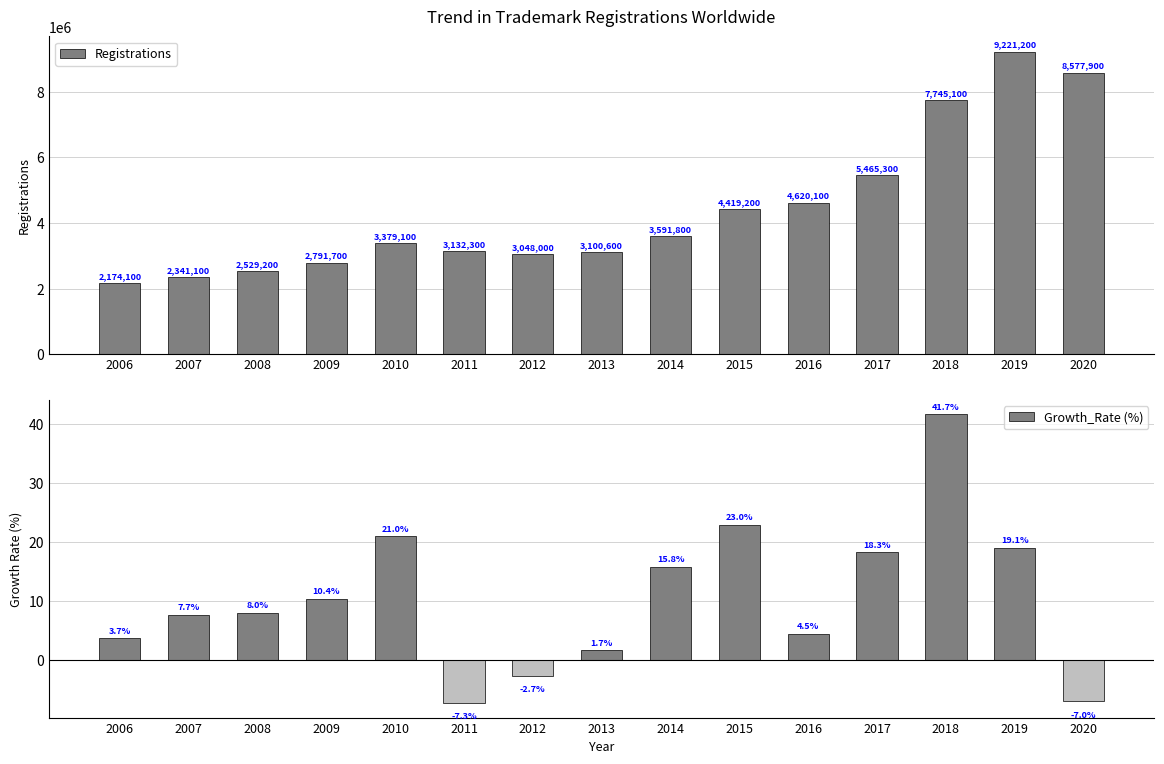

How many bars are there in each group?

2